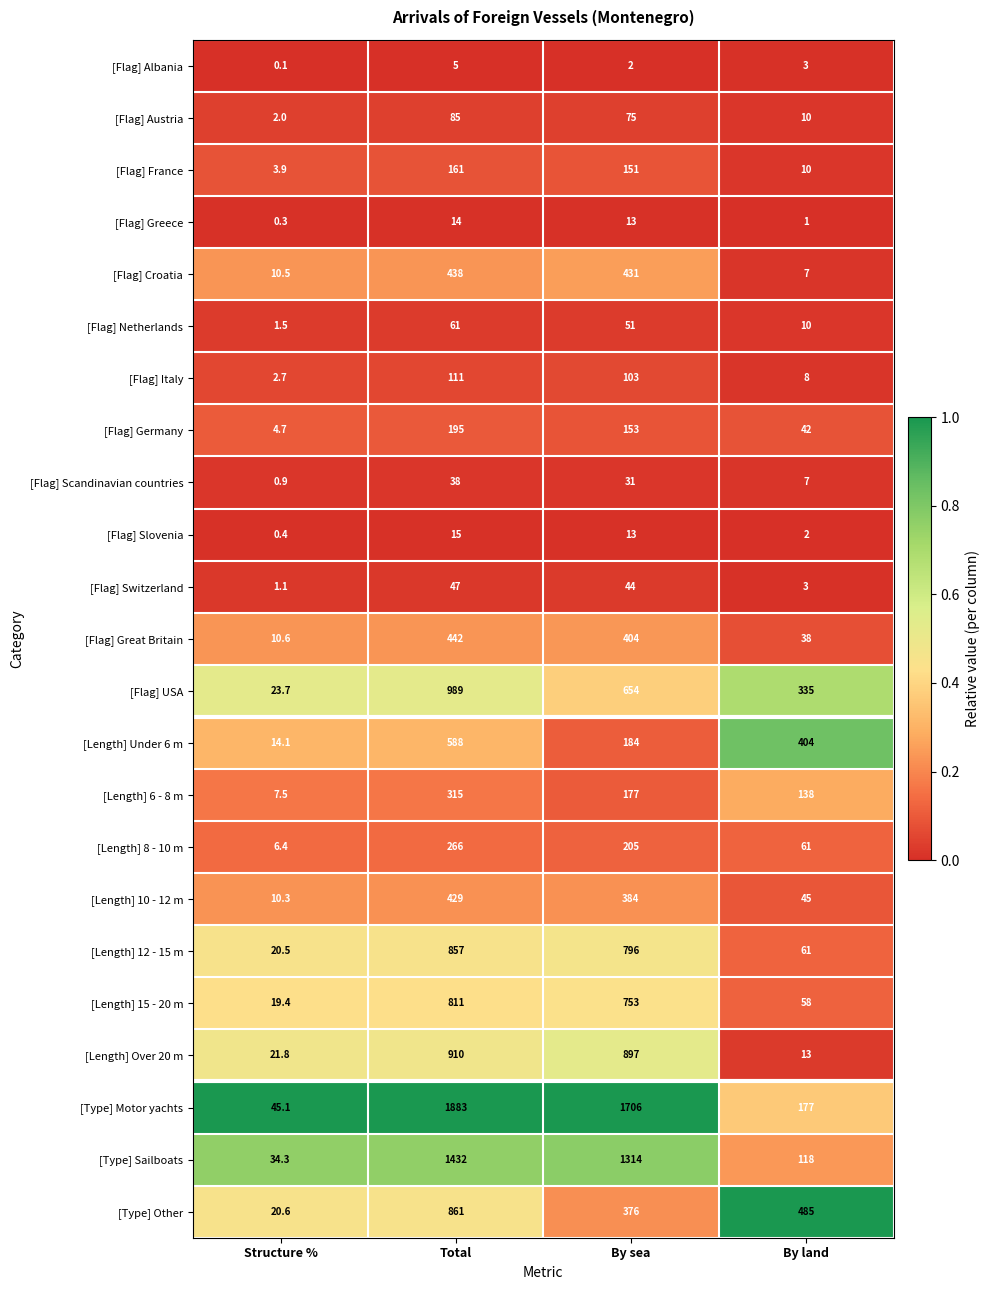

Which series has the widest spread of values?

[Type] Motor yachts